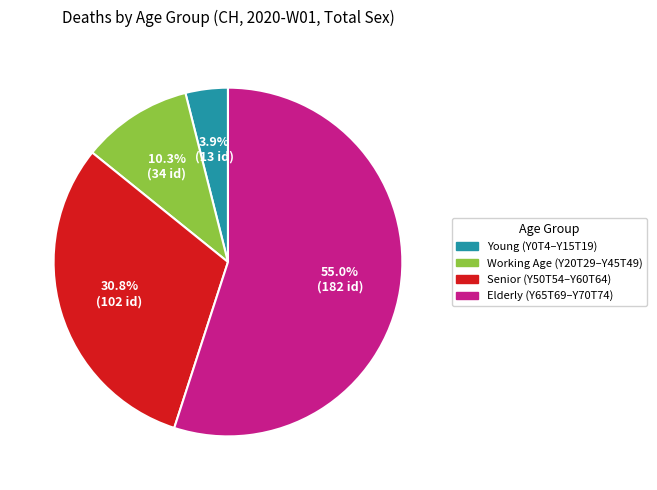

To the nearest percent, what is the difference between the largest and smallest slice percentages?

51%